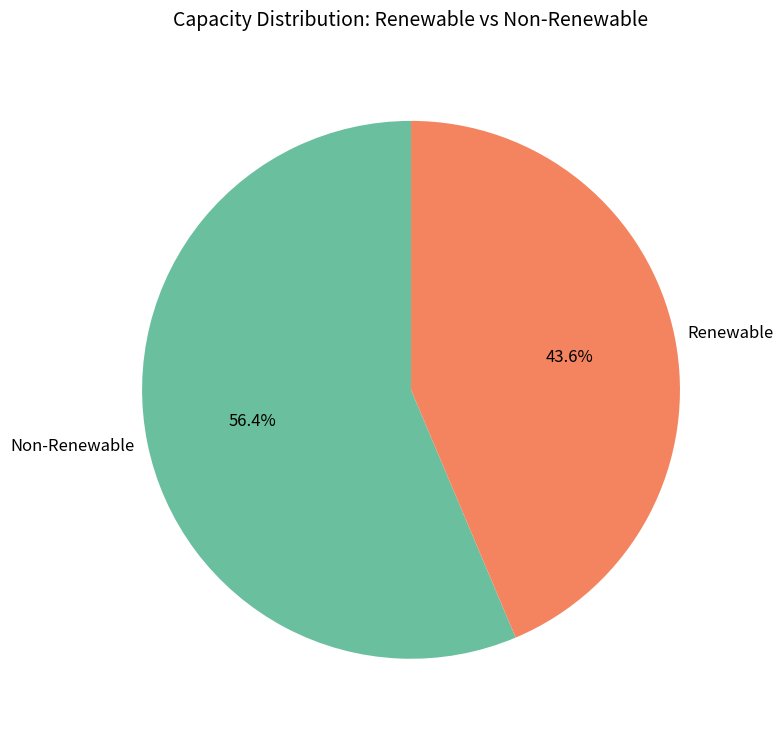

How many segments does this pie chart have?

2